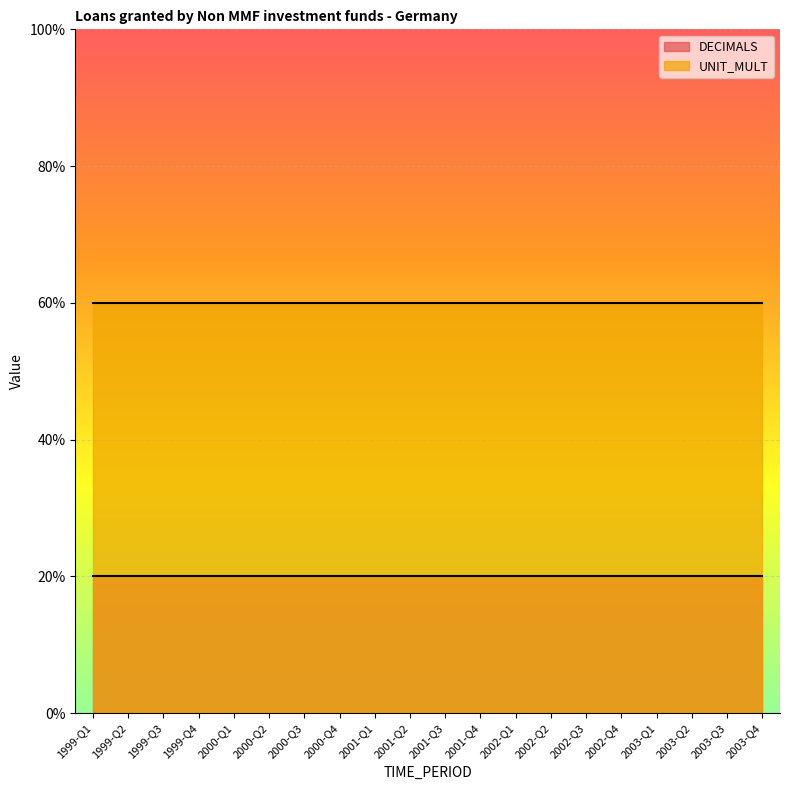

The UNIT_MULT series shows 6 at 2002-Q3. True or false?

True